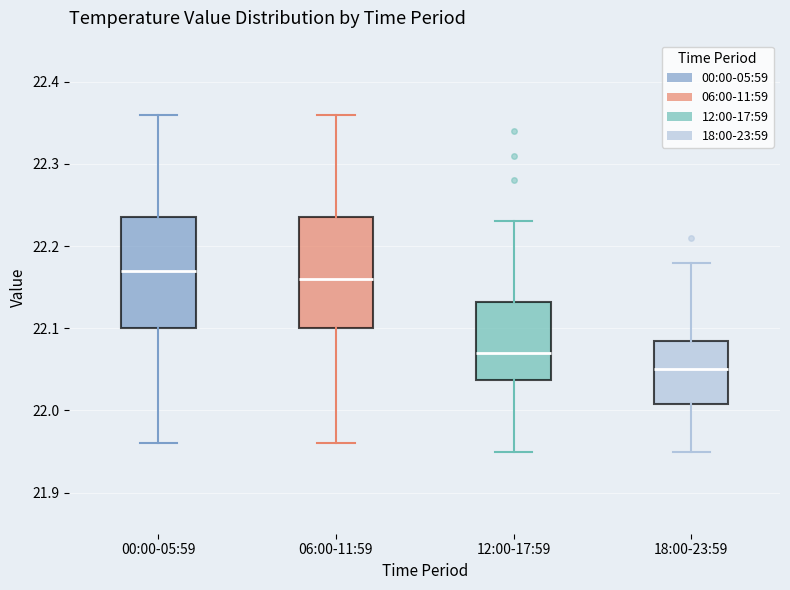

Which box has the lowest median line?

18:00-23:59